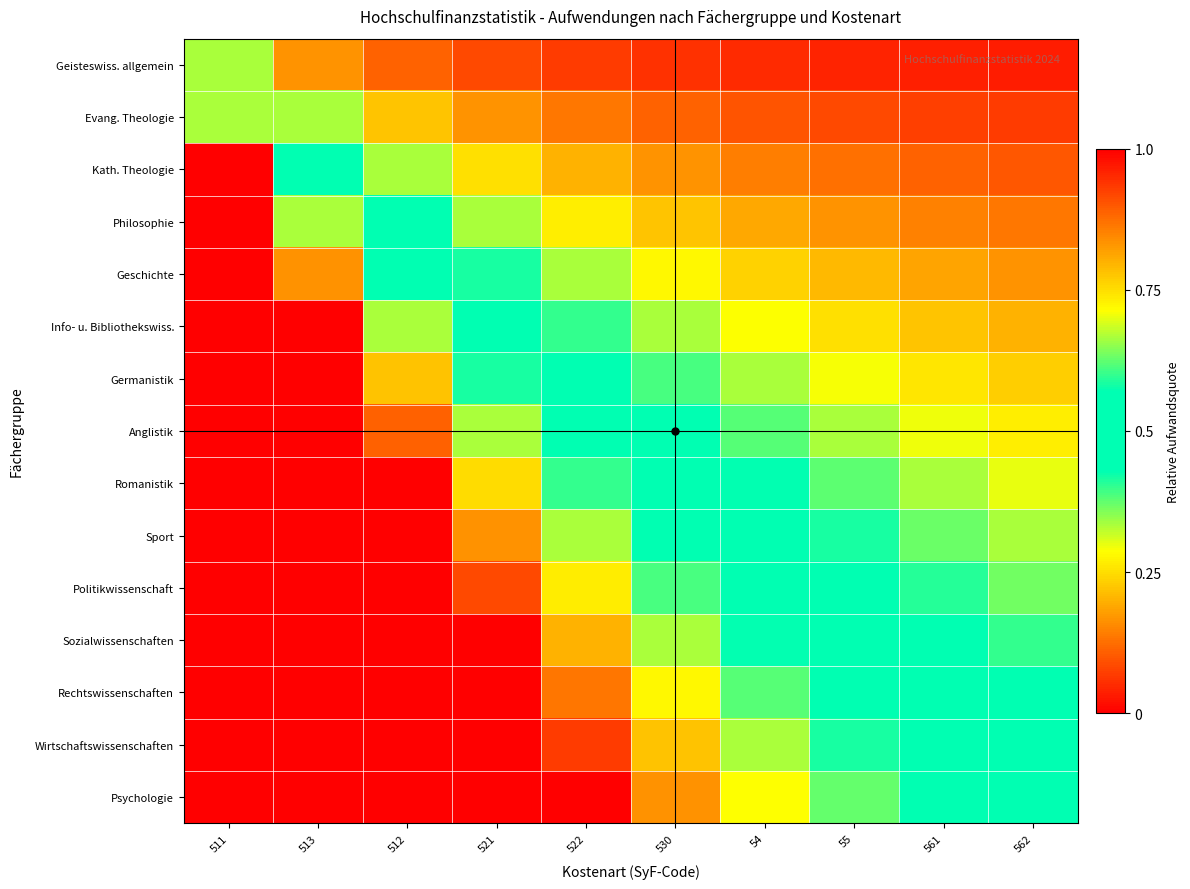

At how many categories does at least one series exceed 0?

10